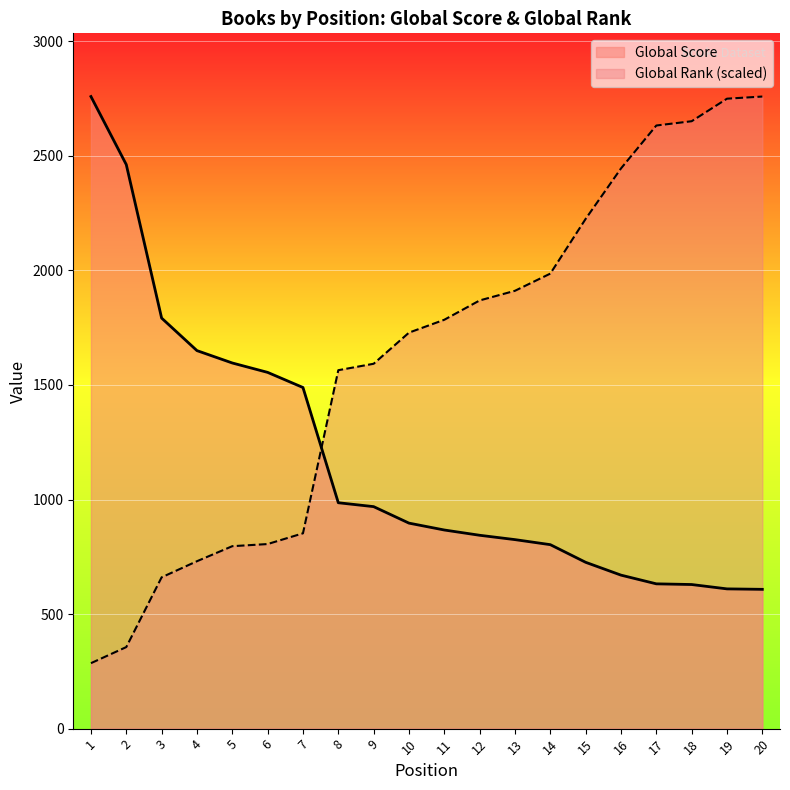

True or false: Global Rank has more than 0 interior local peaks.

False